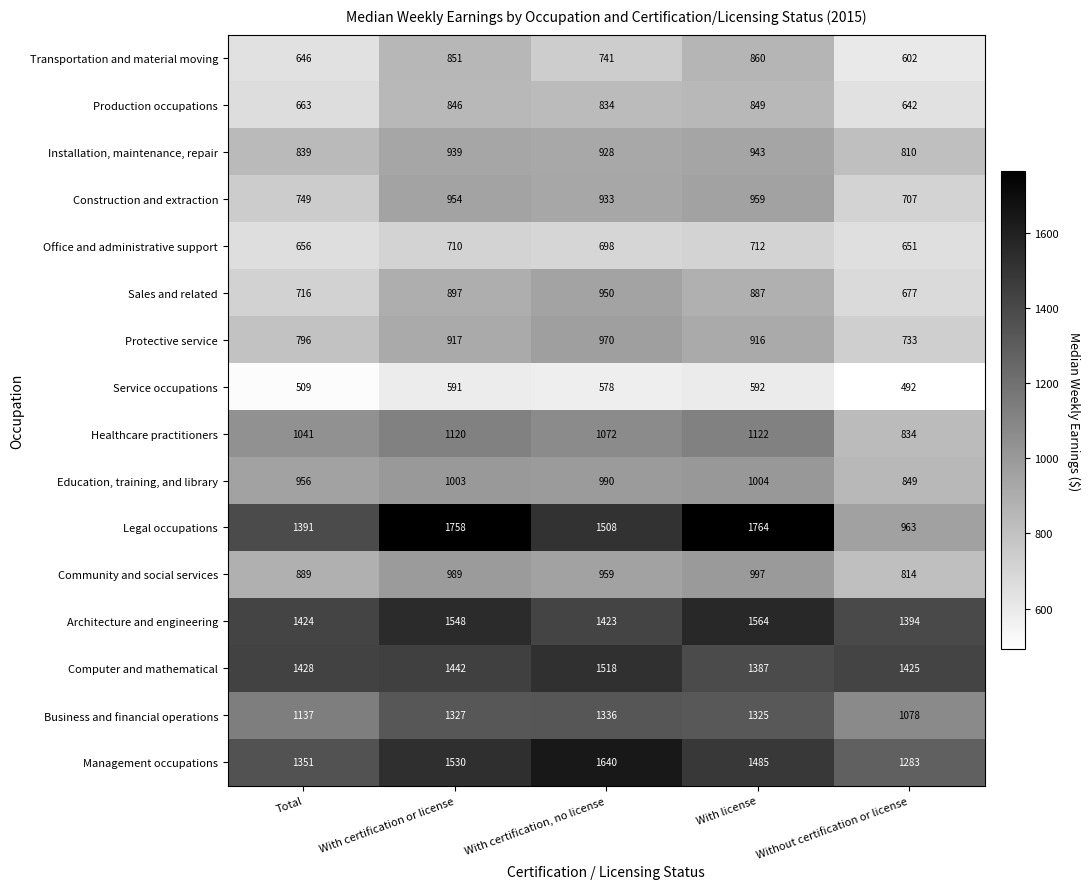

Count the number of categories in the chart.

5